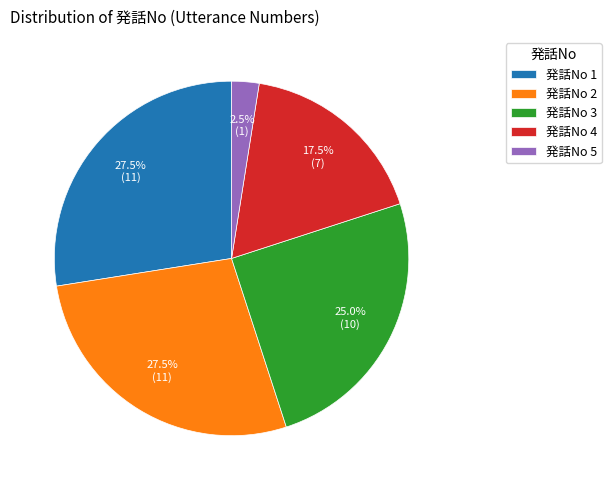

To the nearest percent, what is the average slice percentage?

20%